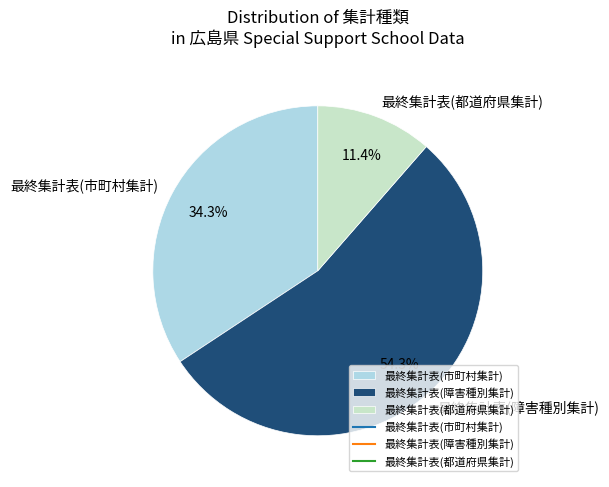

Does any single category account for the majority?

Yes